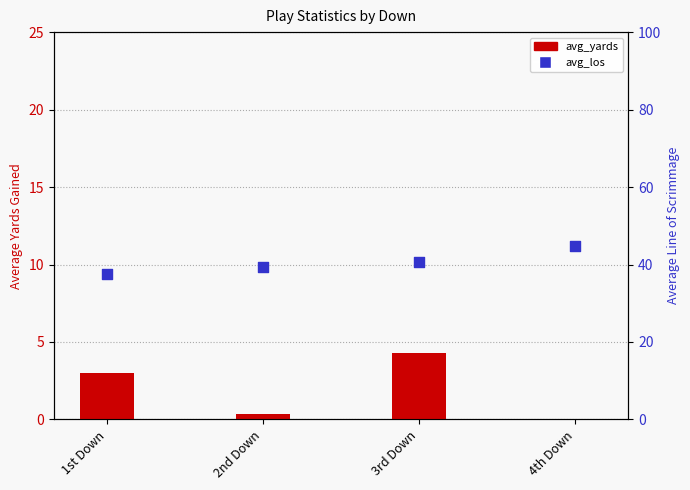

Which series has the largest total across all categories?

avg_los